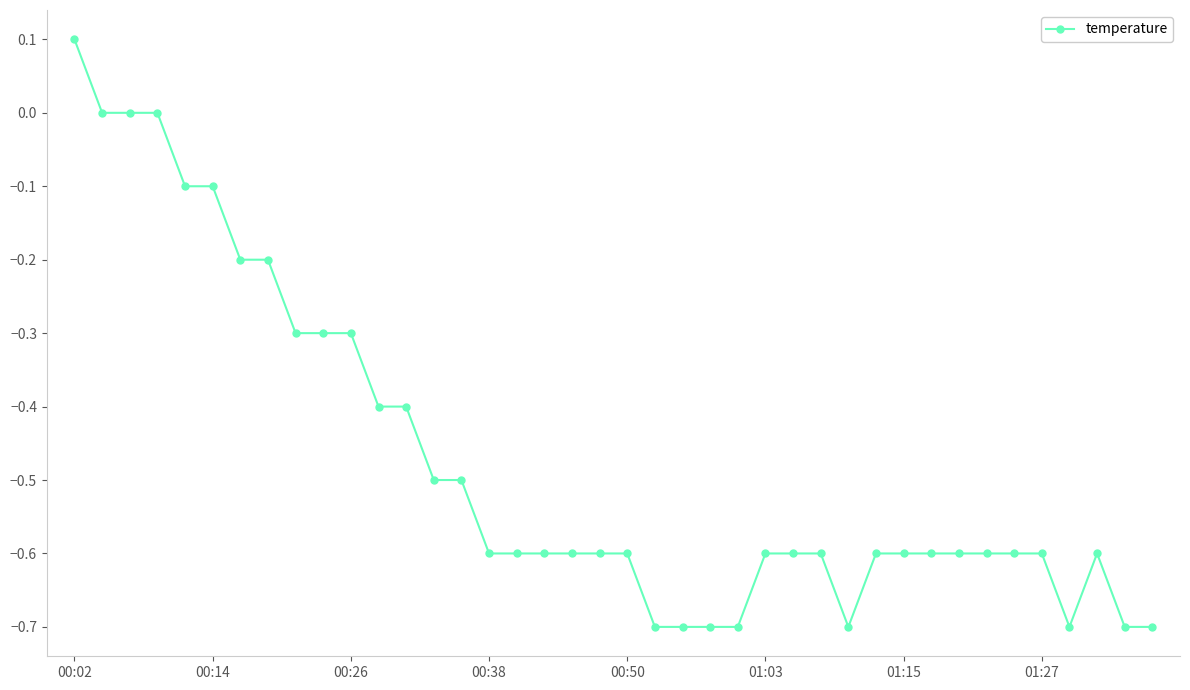

What is the minimum value shown in the chart?

-0.7